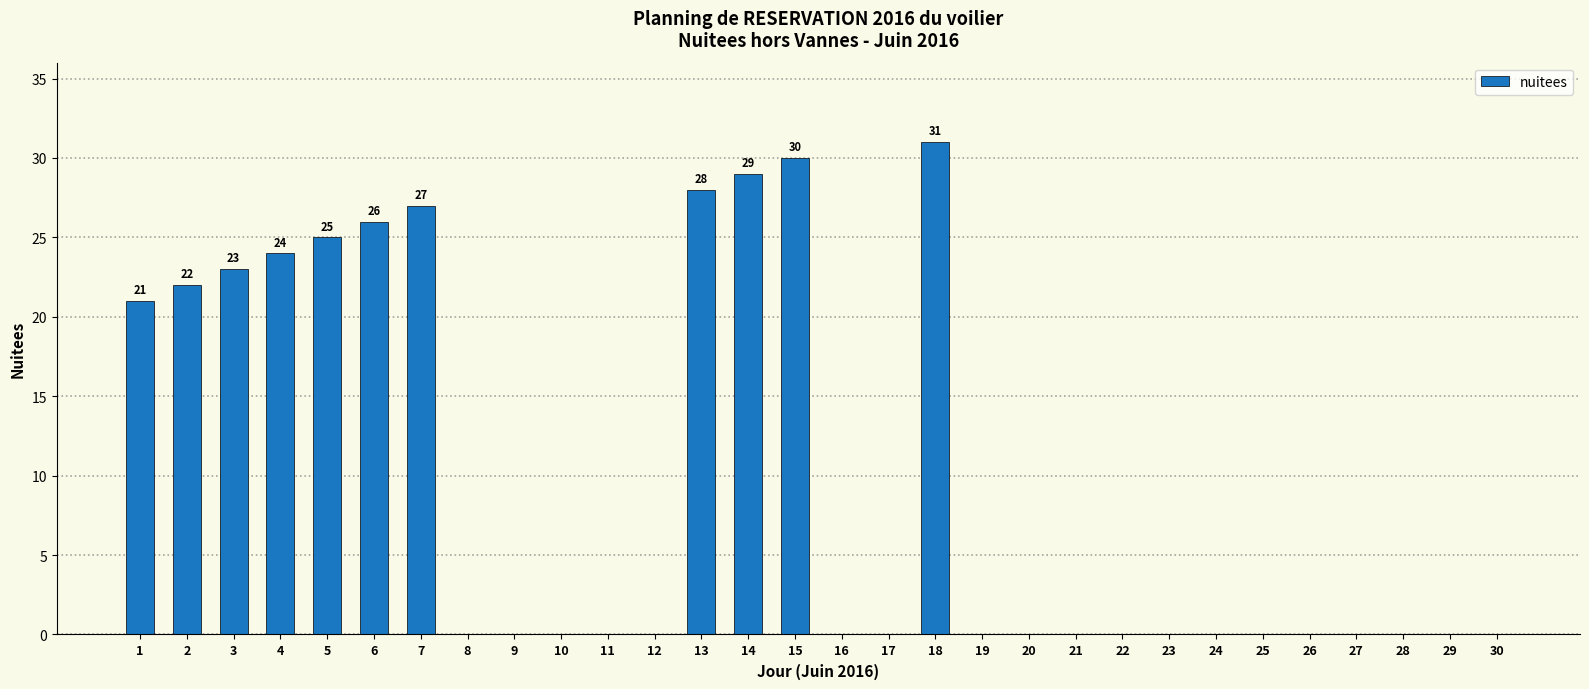

True or false: the data shows 0 at 22.

True